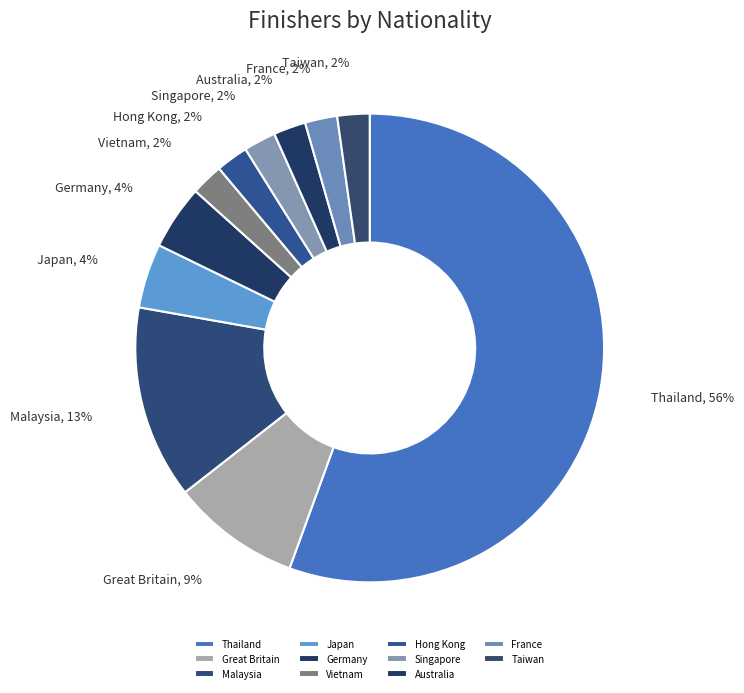

What is the largest slice in the pie chart?

Thailand